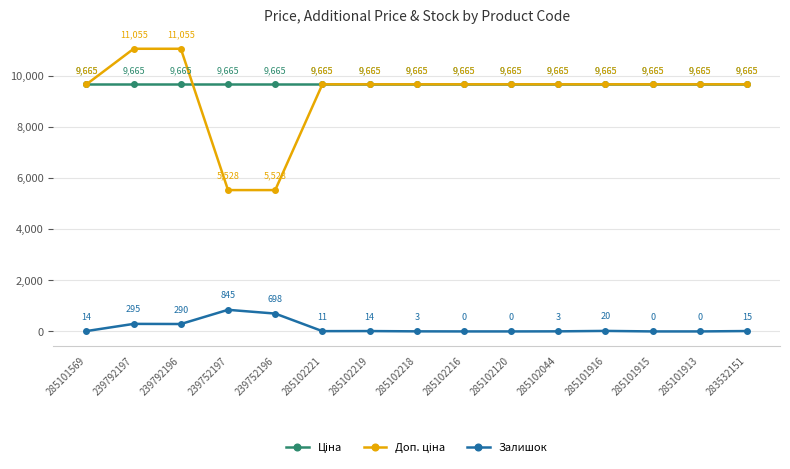

At which category does Залишок reach its first local peak?

239792197